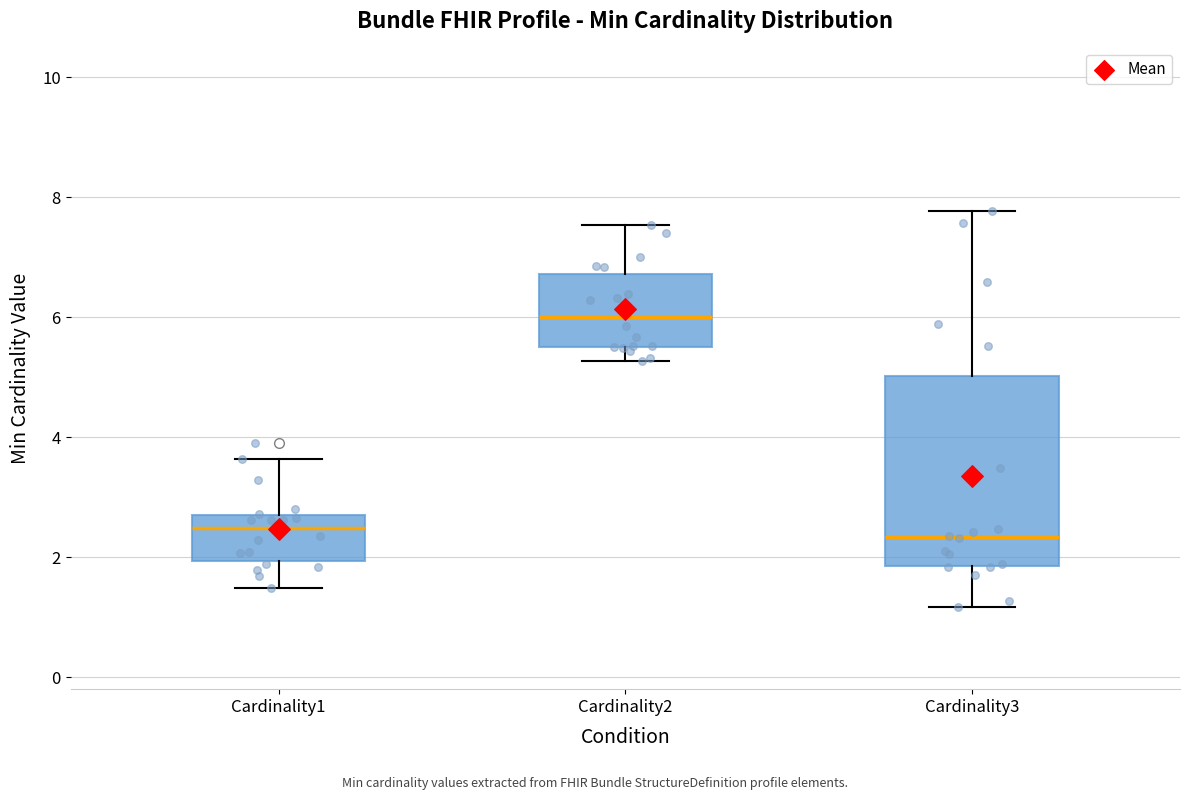

Where is the upper edge of the box for Cardinality3 on the y-axis? The values are not printed on the chart, so give them approximately, as read against the axis.

5.0